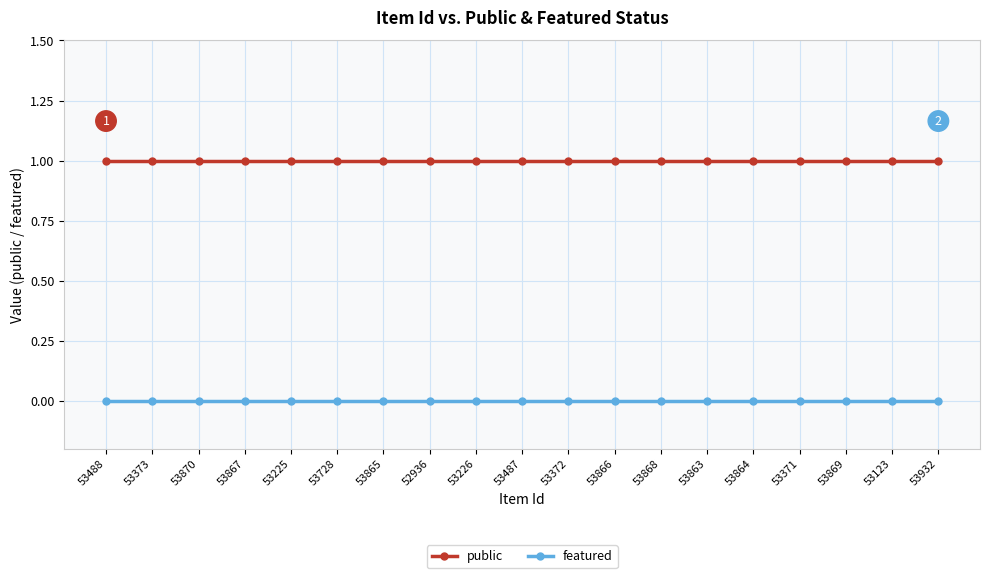

Is this an area chart (filled region under the line)?

No